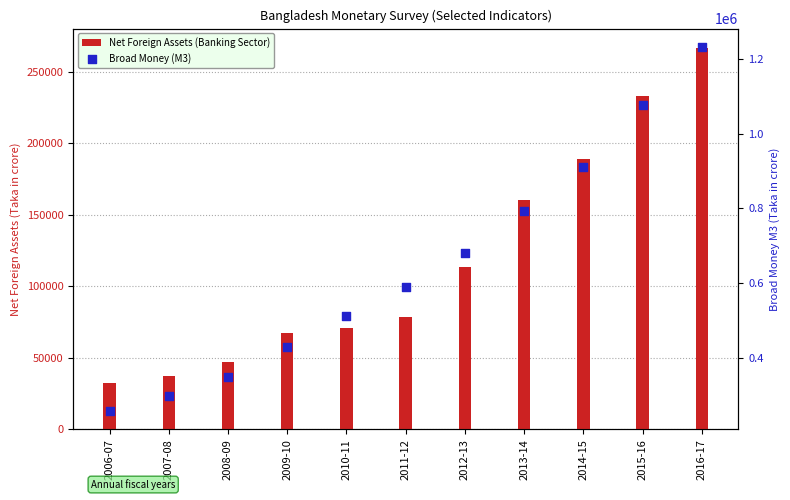

Which series reaches the maximum Y coordinate?

Broad Money (M3)